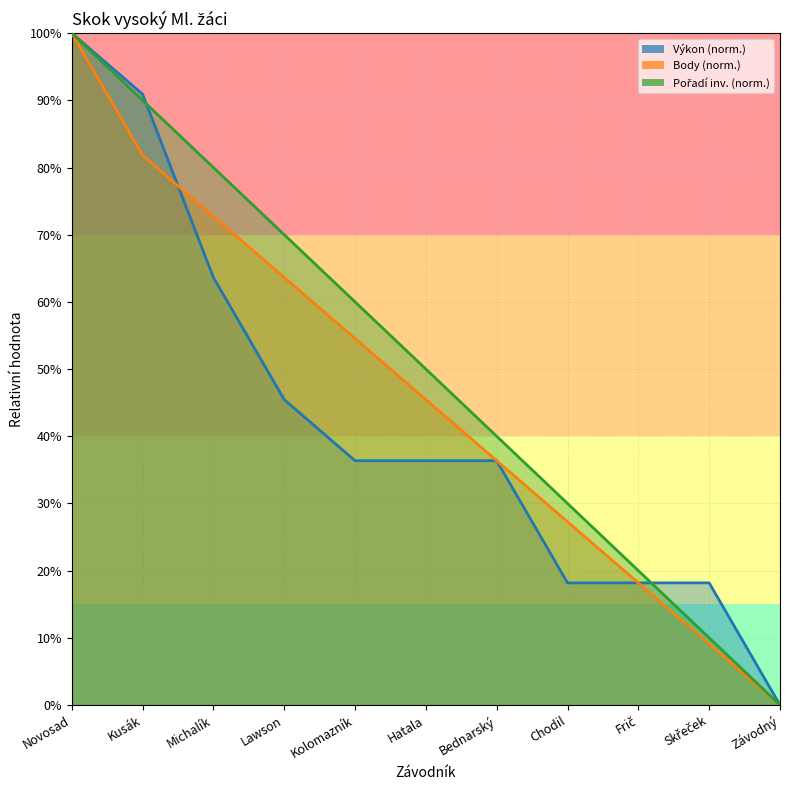

Does the chart have visible grid lines?

Yes